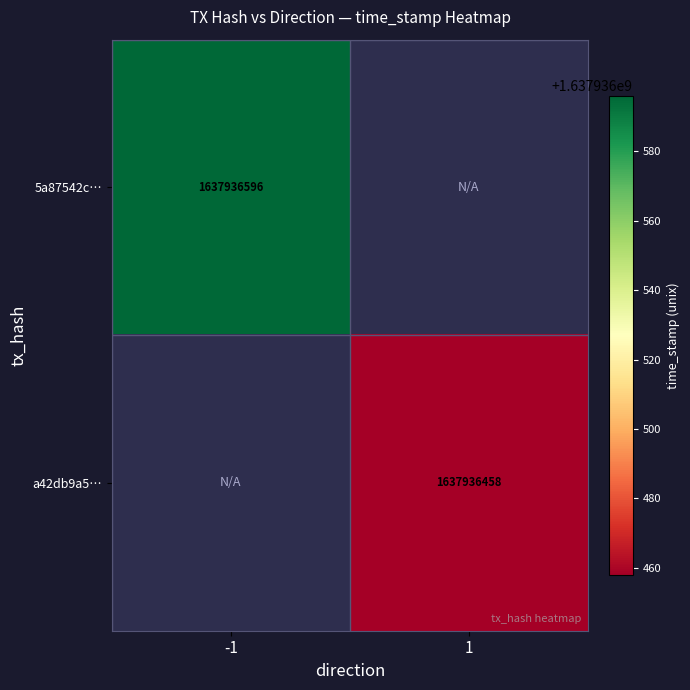

Which series changed the most between -1 and 1?

5a87542c1d0acc5e39f908e95cb987c52d2cbc0